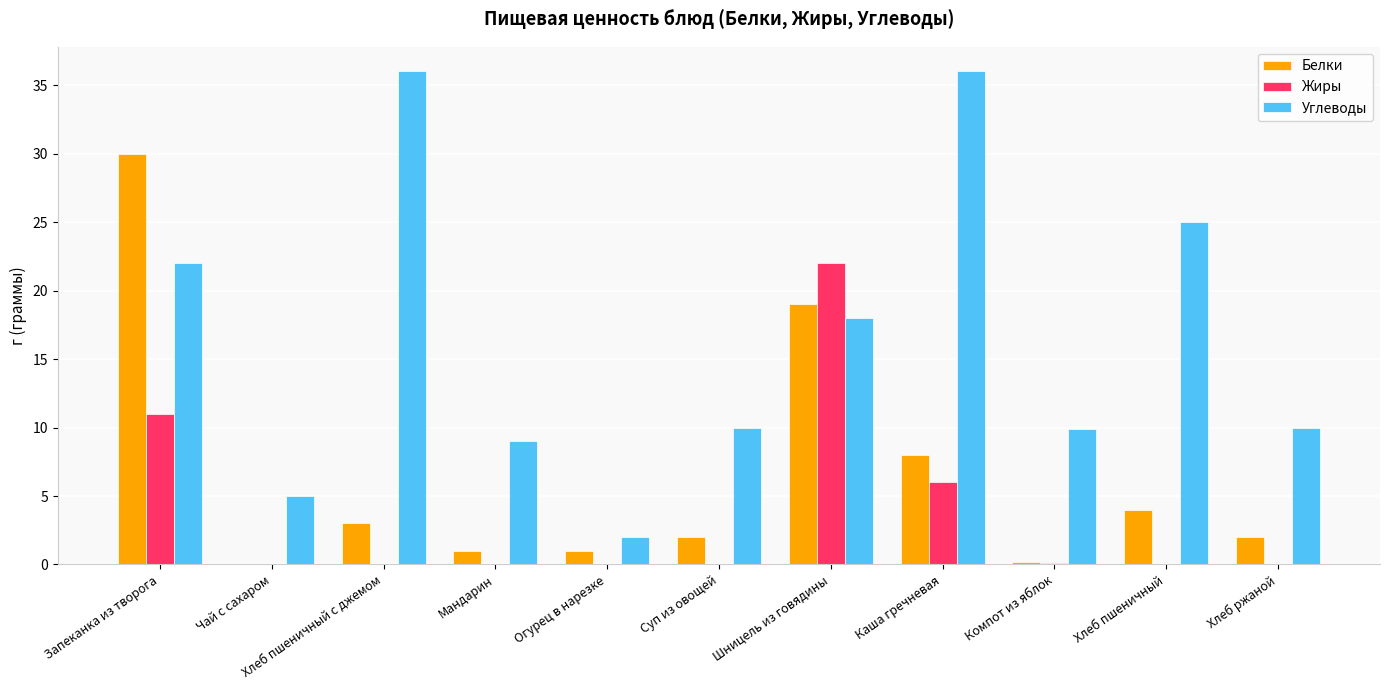

What is the sum of the Углеводы values at Мандарин and Шницель из говядины?

27.0